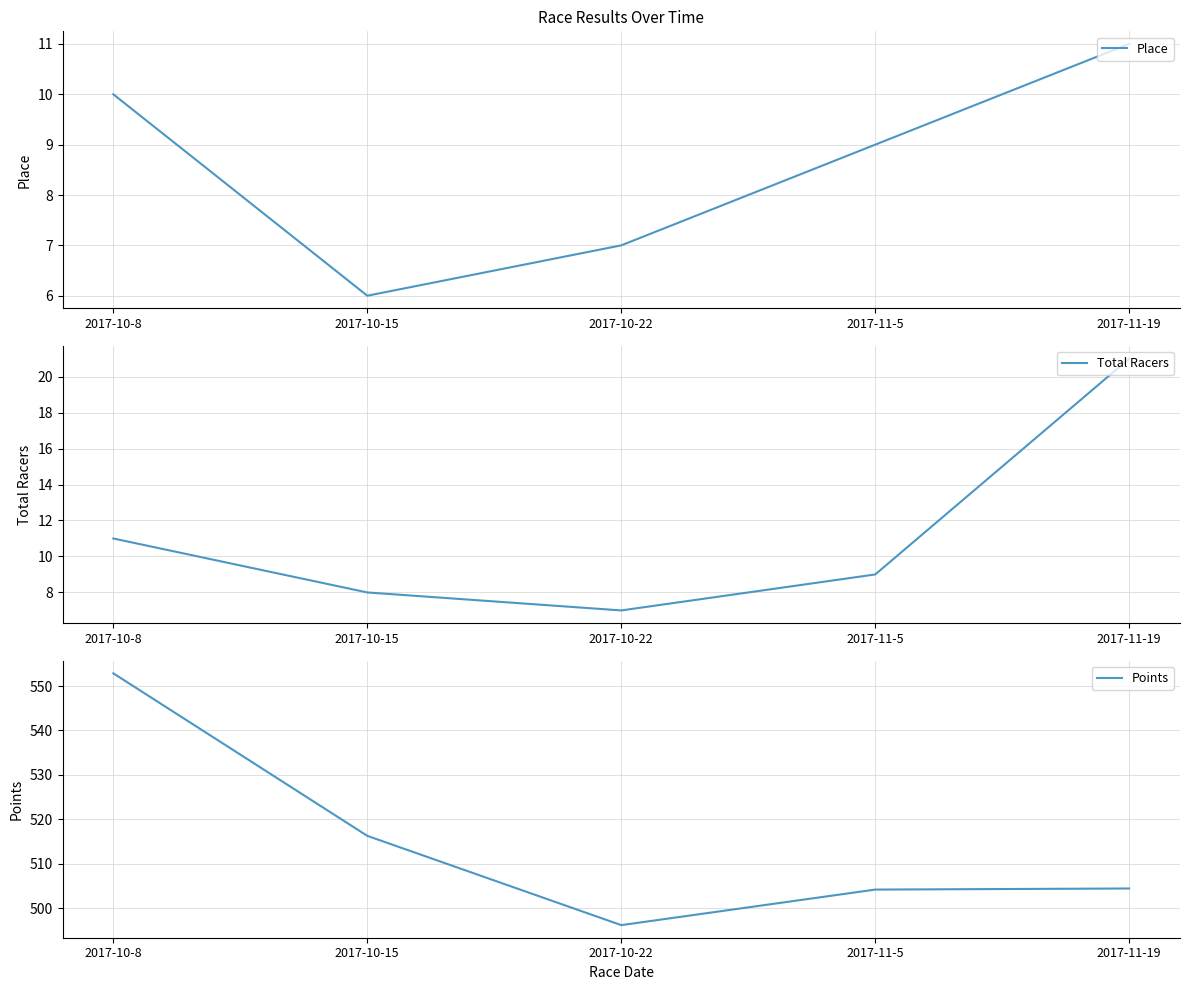

What is the difference between the maximum and second lowest values in the Place series?

4